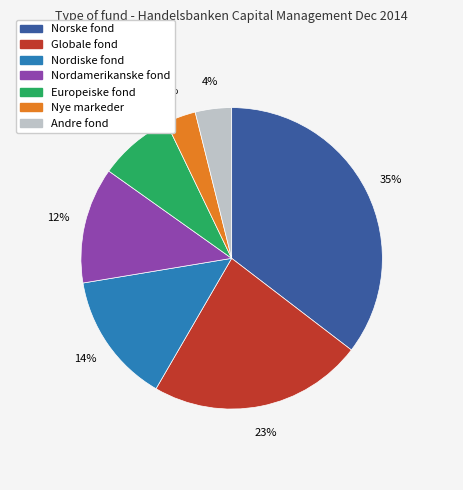

Is there a majority slice in this chart?

No